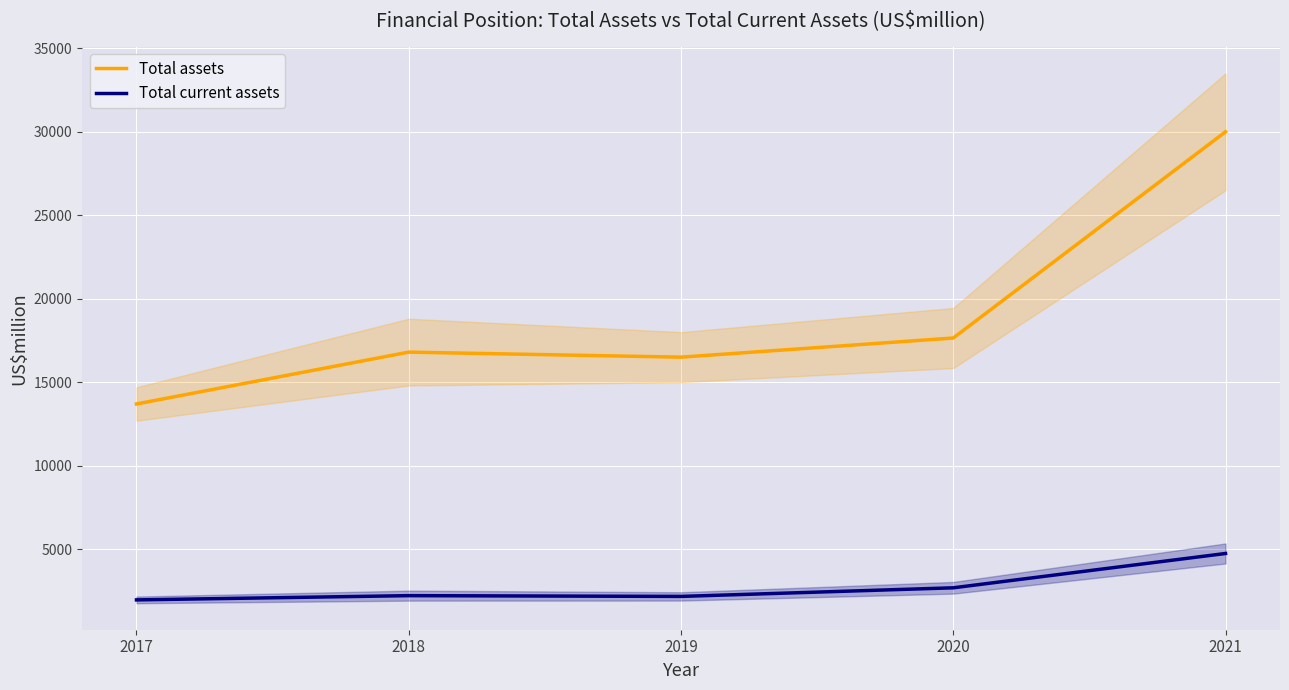

True or false: Total current assets has more than 1 interior local peaks.

False